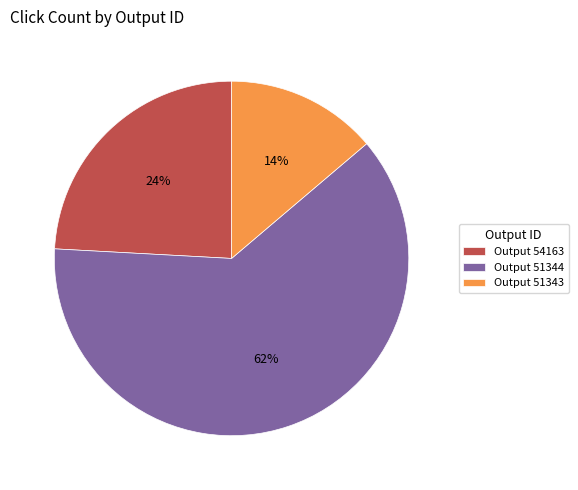

Is there any slice that represents more than half of the pie?

Yes